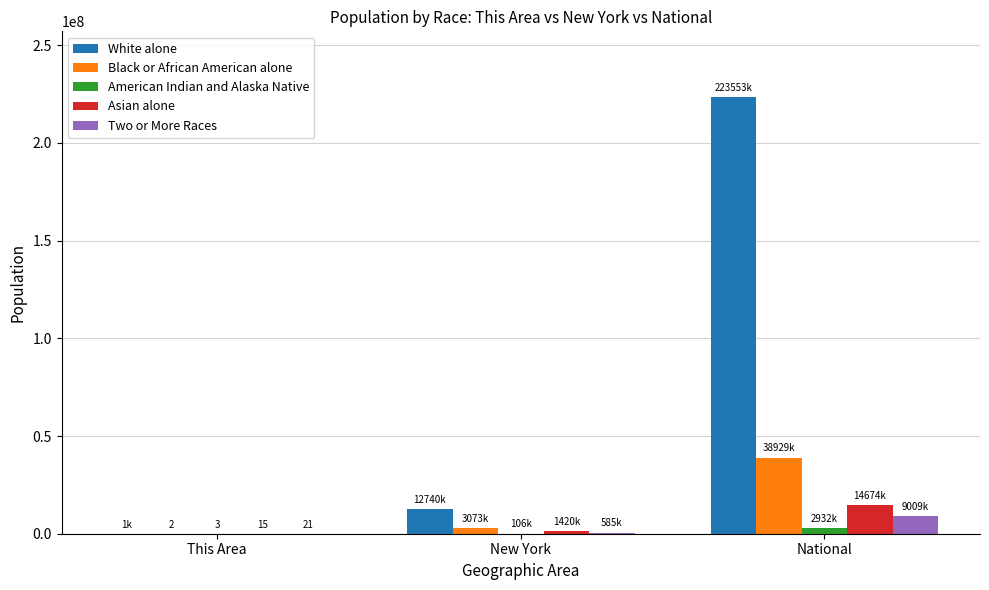

Which category has the highest value in the Black or African American alone series?

National